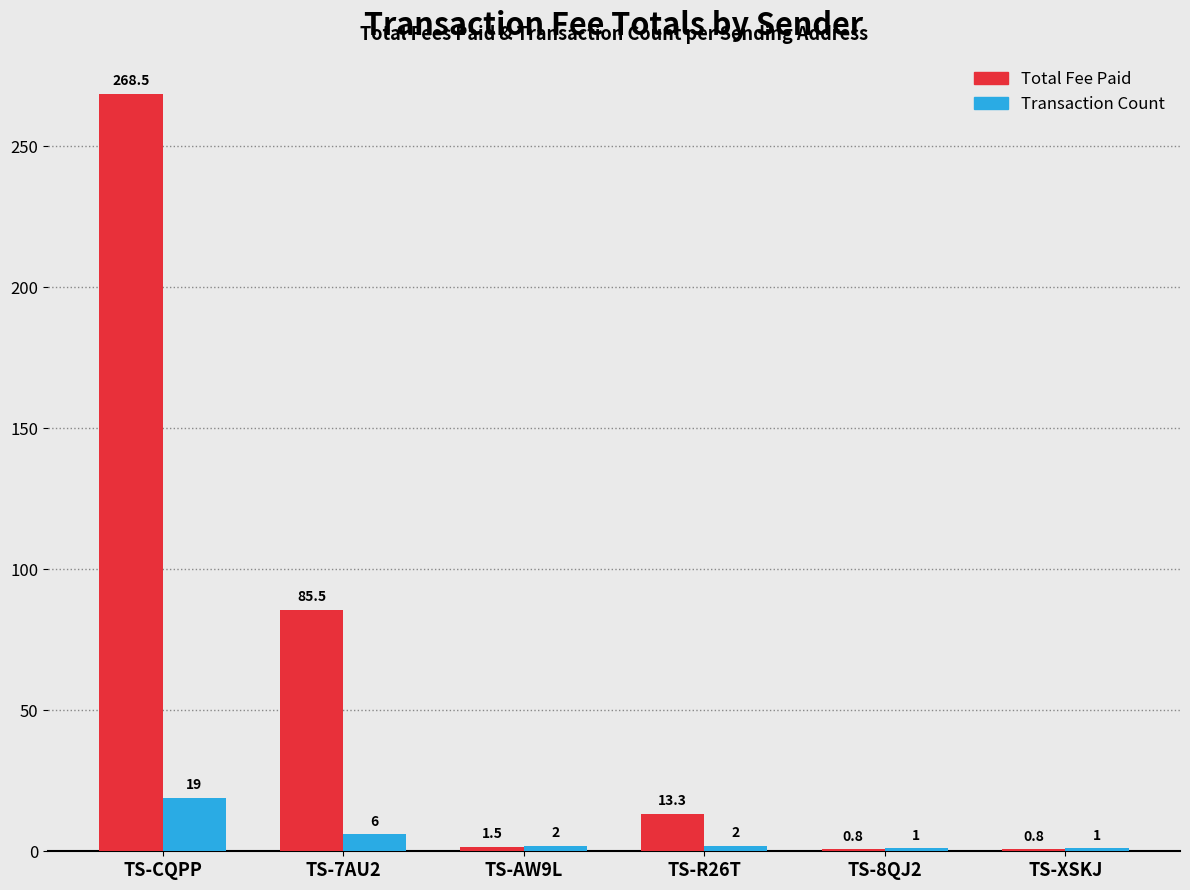

How many groups of bars are there?

6